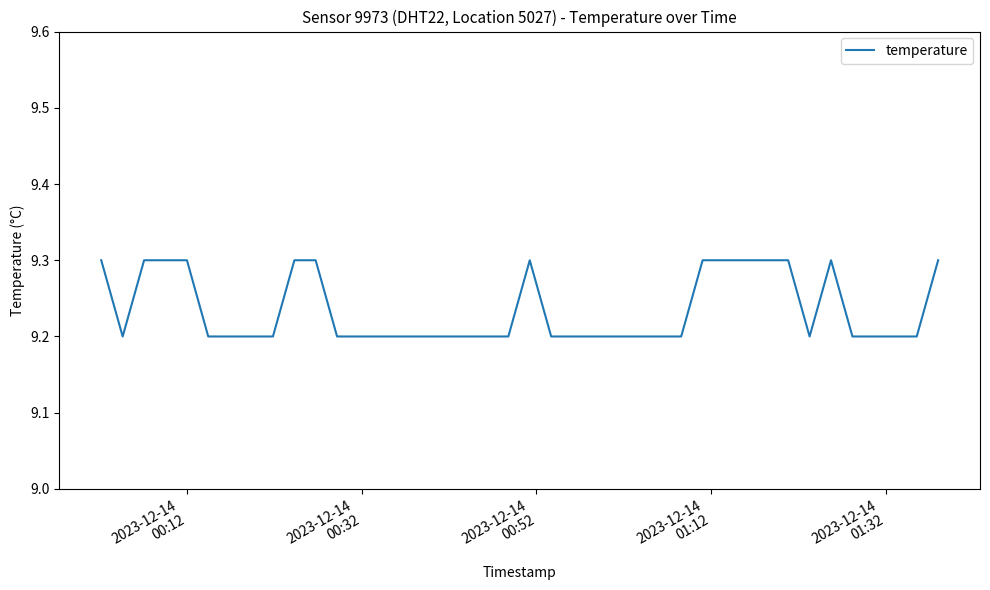

What is the maximum value shown in the chart?

9.3